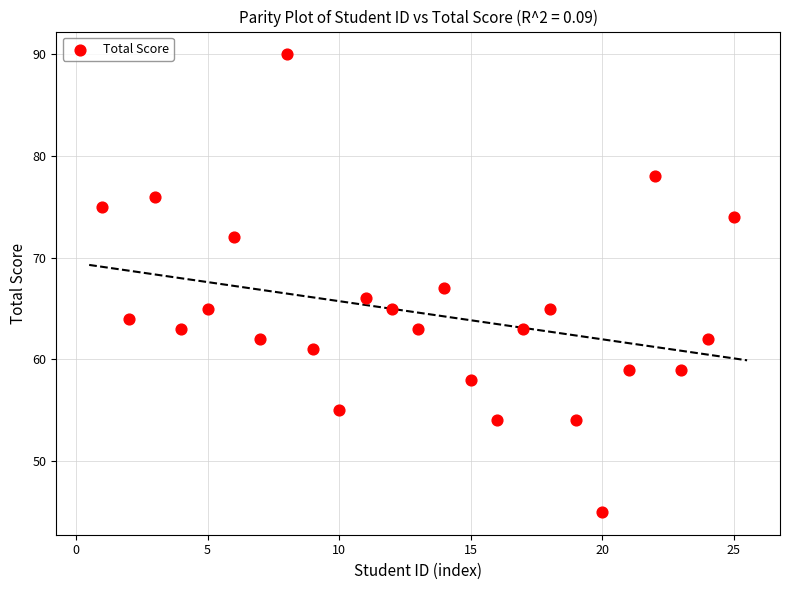

What is the range of Y values (max minus min)?

45